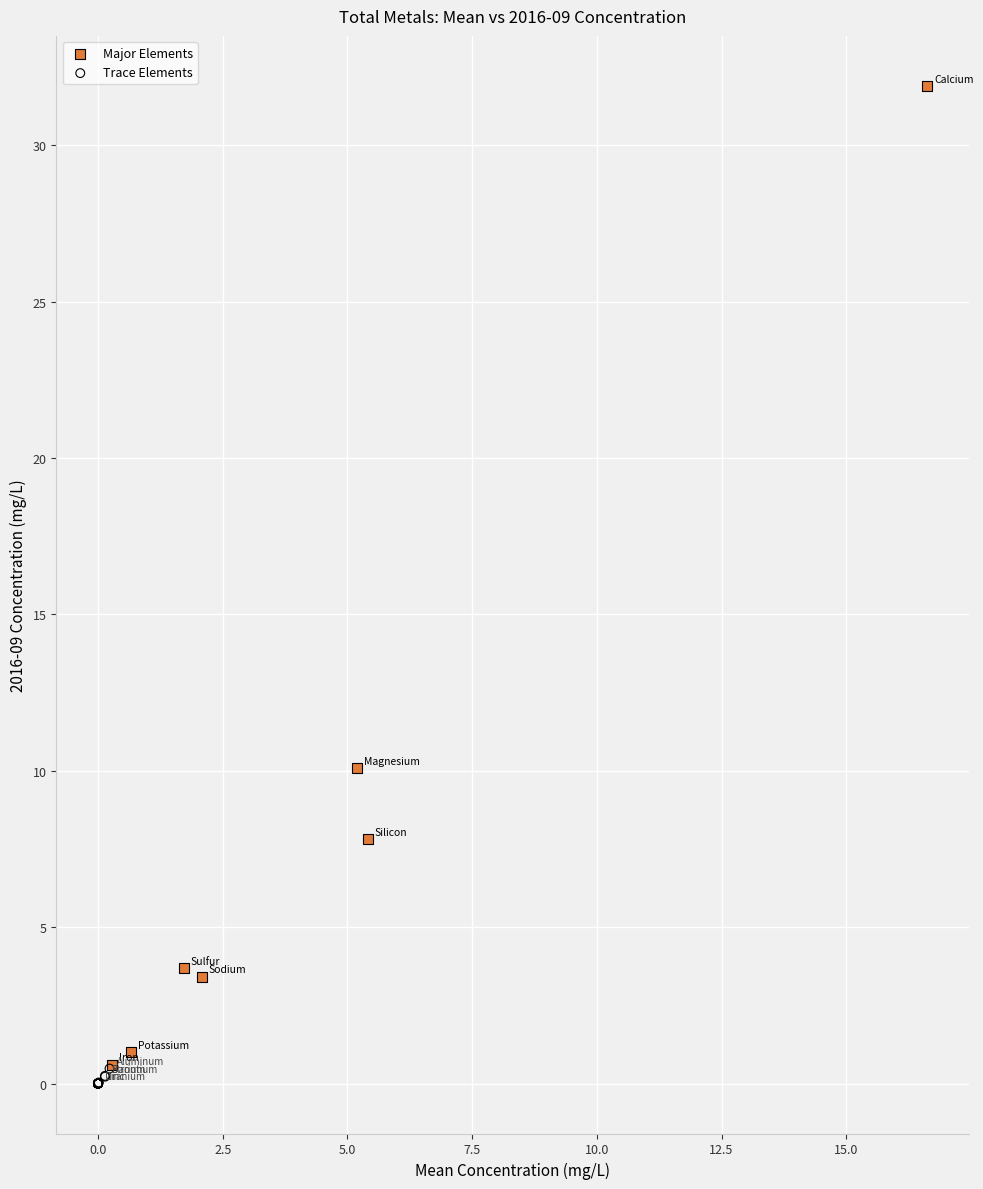

Which series has the largest Y range (max minus min)?

Major Elements